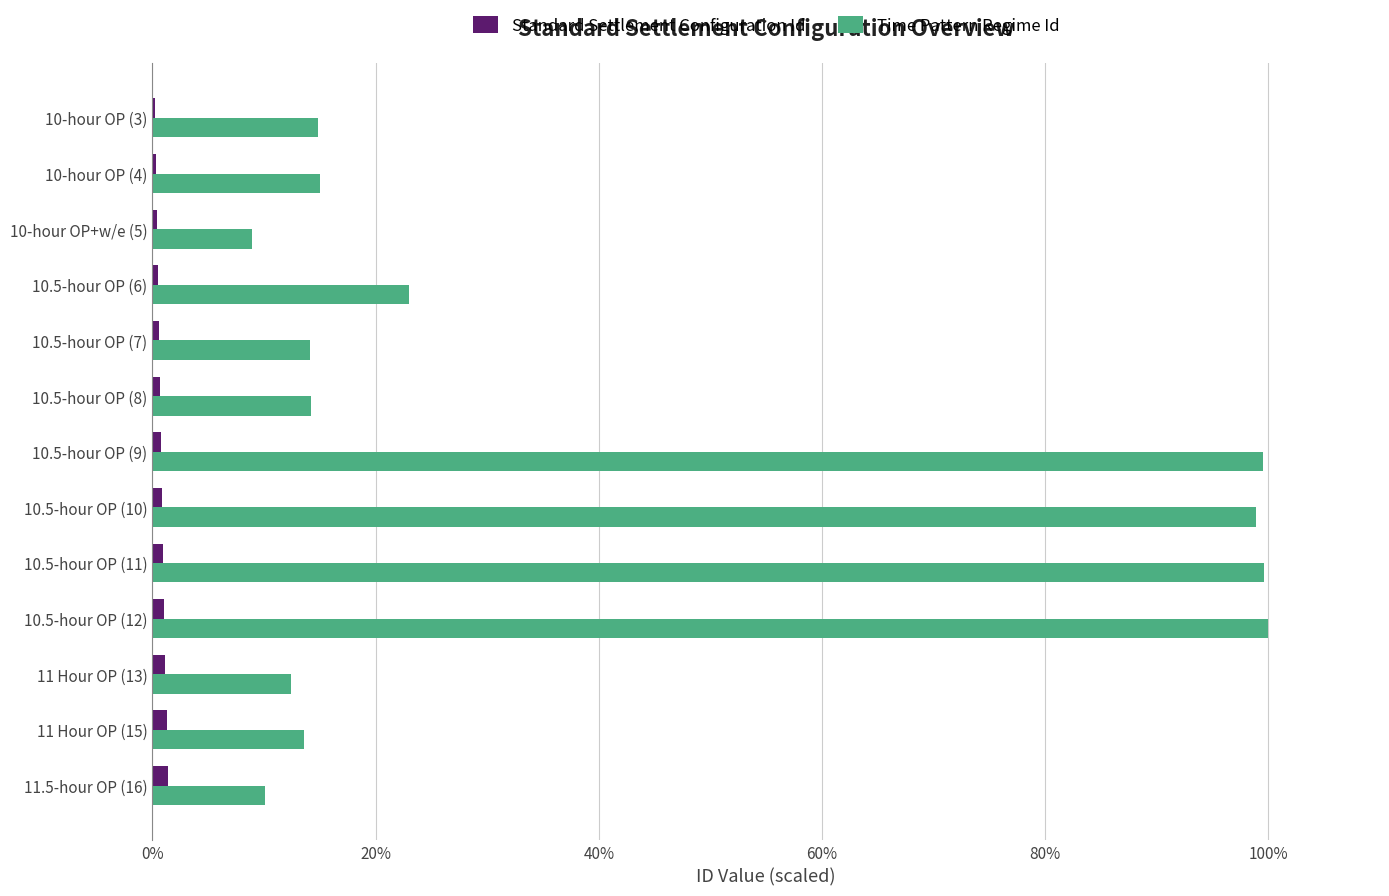

Between 10-hour OP (4) and 10.5-hour OP (10), which series saw the biggest shift?

Time Pattern Regime Id